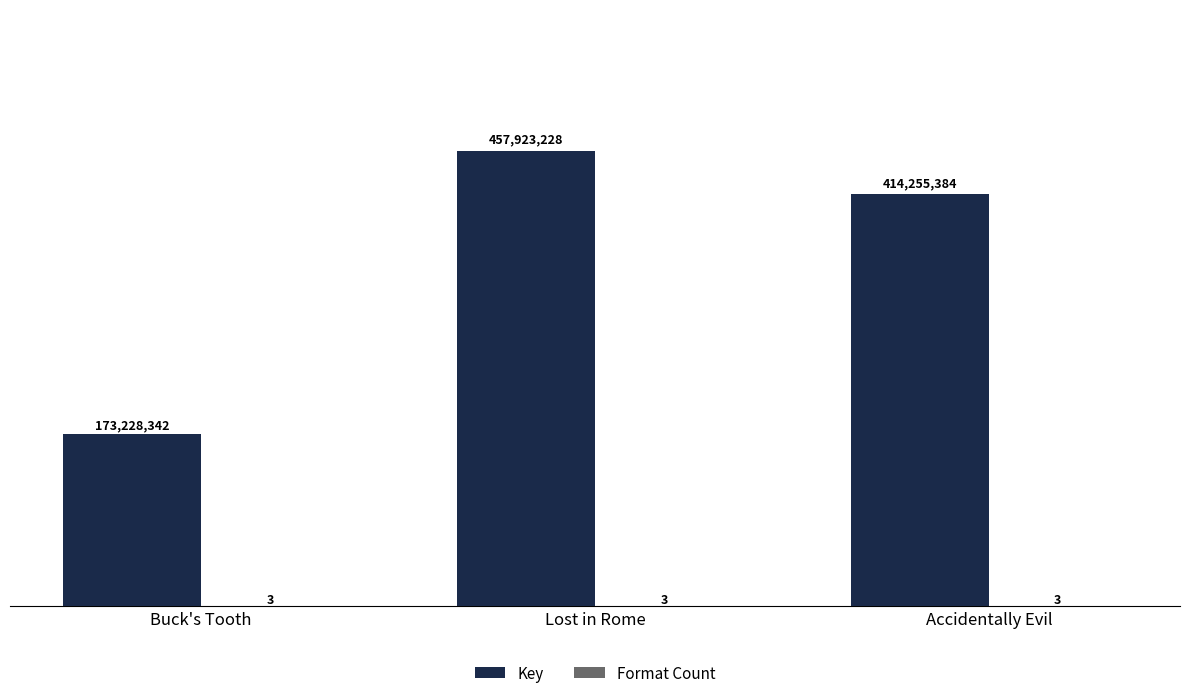

Is it true that Format Count equals 4 at Buck's Tooth?

False